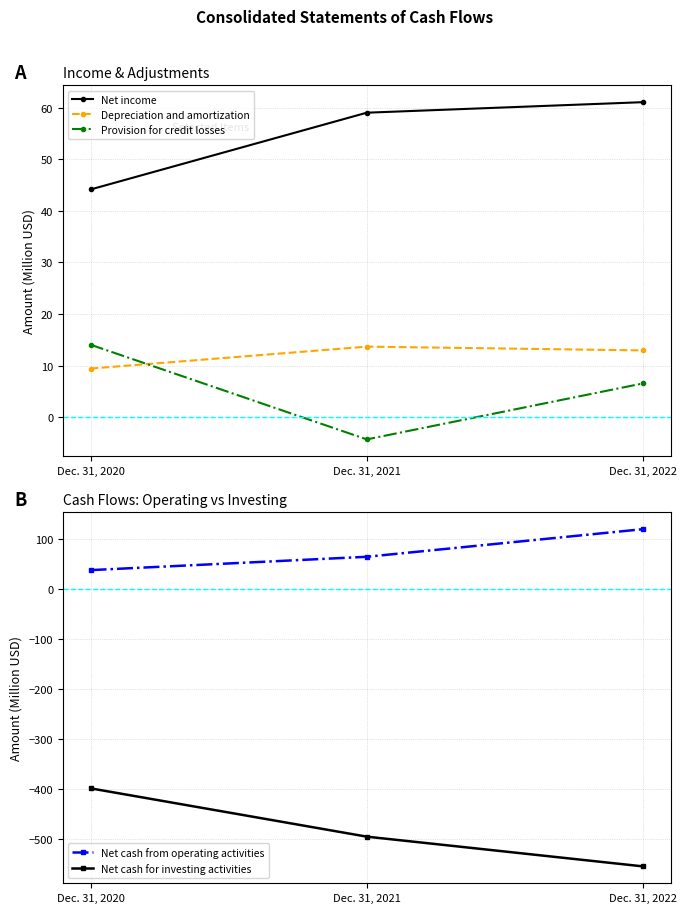

What is the total value across all series at Dec. 31, 2021?

-362.5